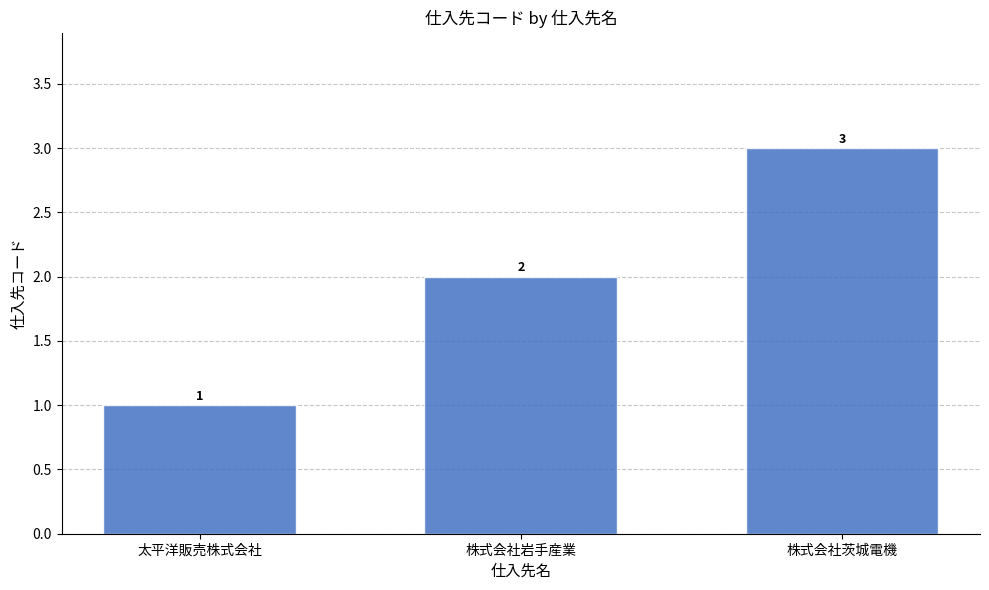

Where is the data nearest to the value 2?

株式会社岩手産業